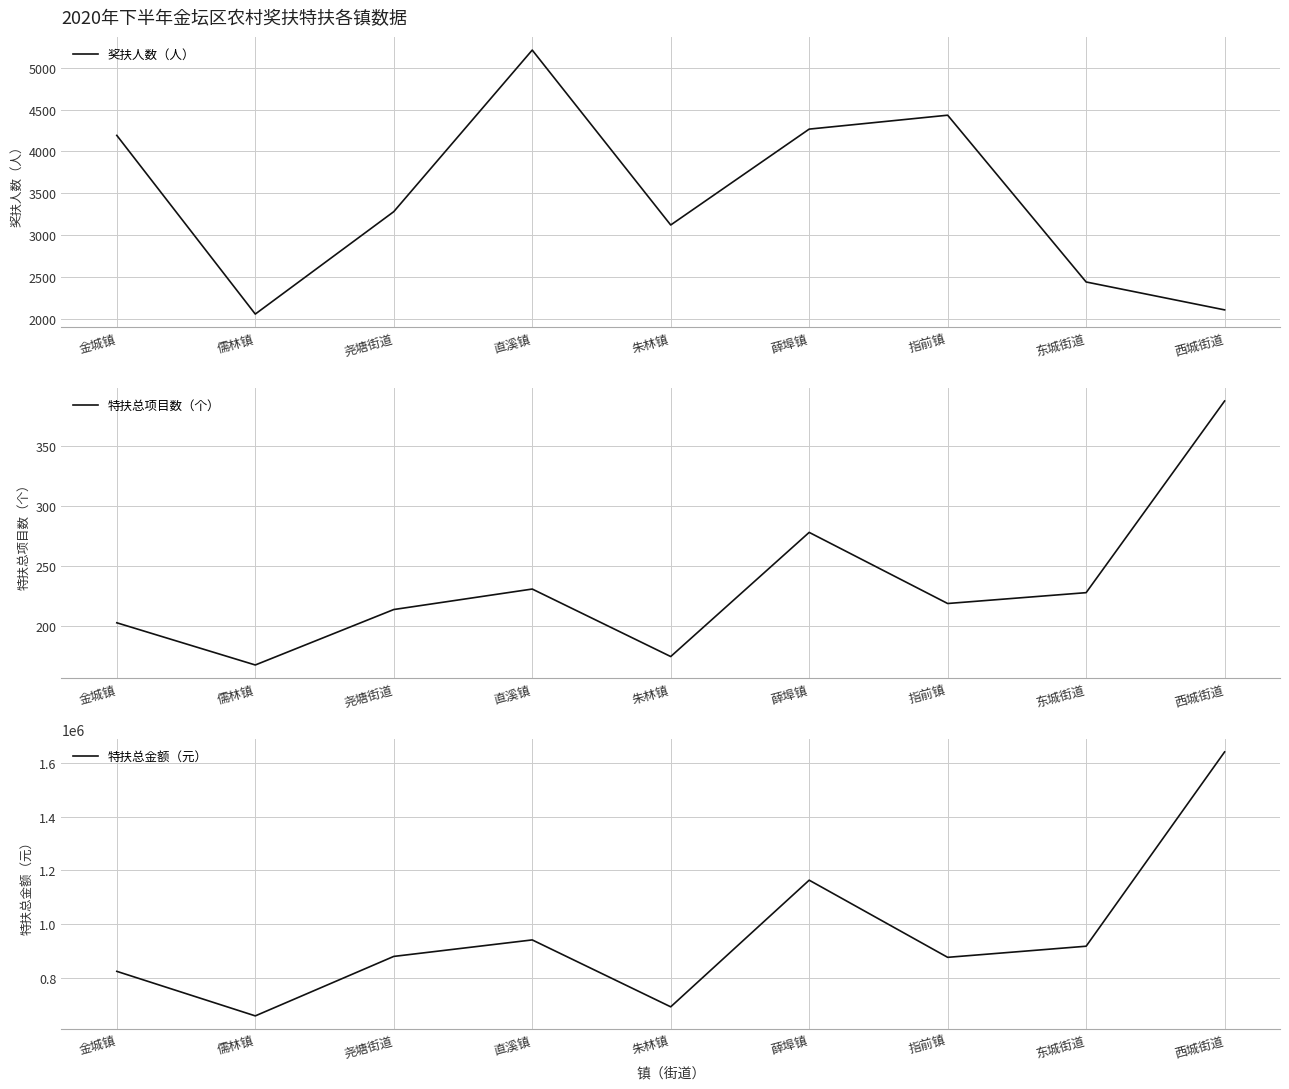

Which series has the largest total across all categories?

特扶总金额（元）